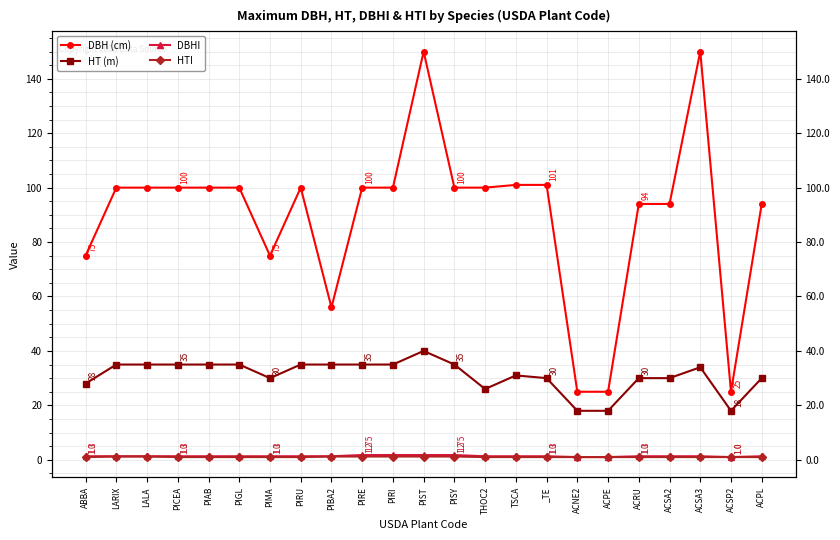

Does the chart have visible grid lines?

Yes